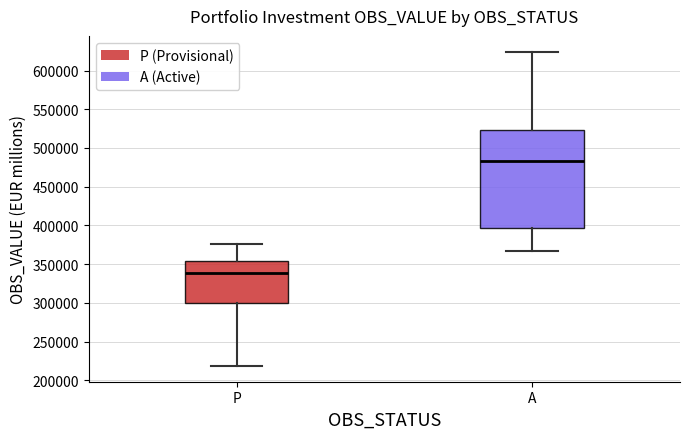

Reading left to right, transcribe this box plot: for each box, give where its median line is, the range the box spans, and where its two whiskers end, as read against the y-axis. The values are not printed on the chart, so give them approximately, as read against the axis.

P: median 340000, box 300000 to 355000, whiskers 220000 to 375000
A: median 485000, box 395000 to 525000, whiskers 365000 to 625000